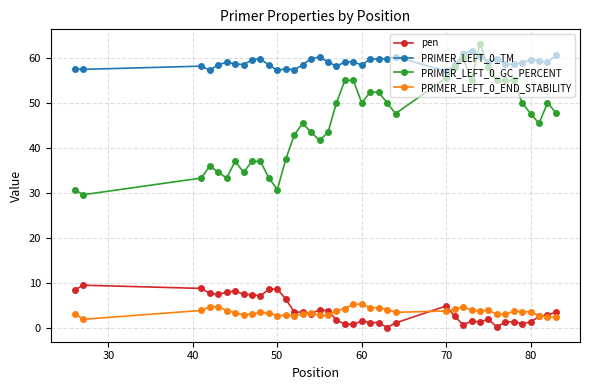

Does the chart have visible grid lines?

Yes